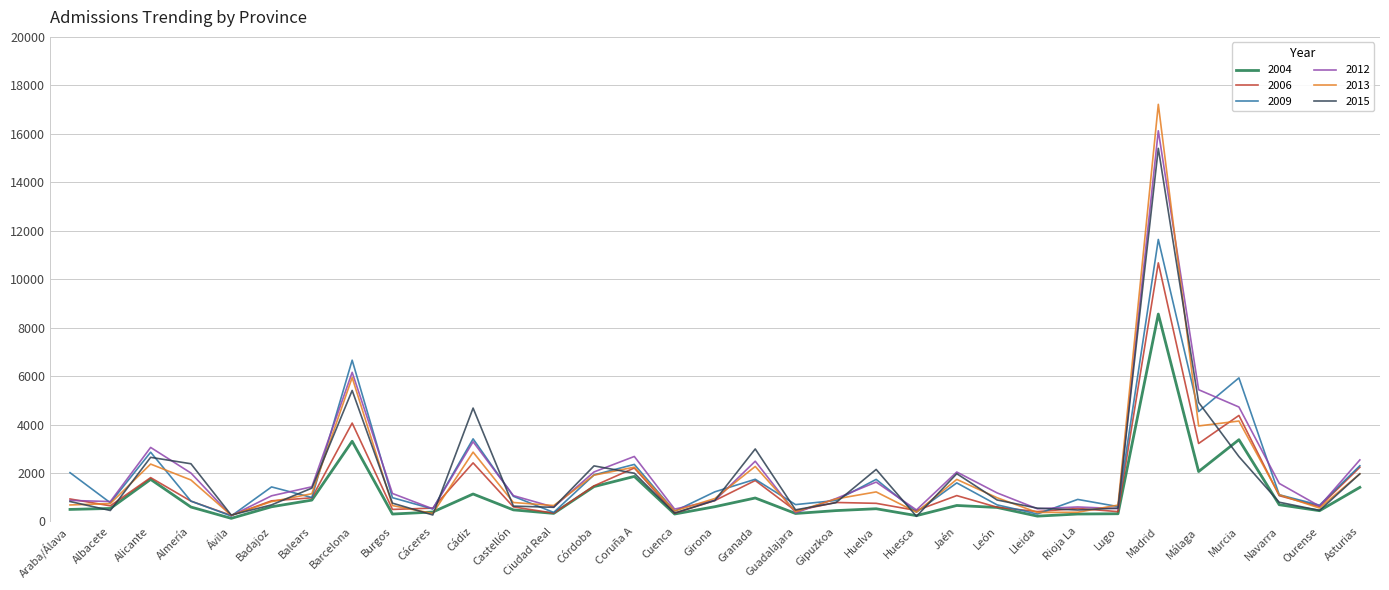

At which category is the sum across all series the highest?

Madrid